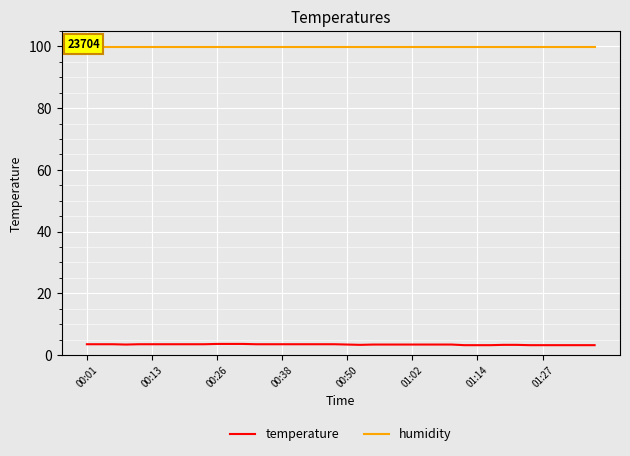

How many data points does each series have?

40